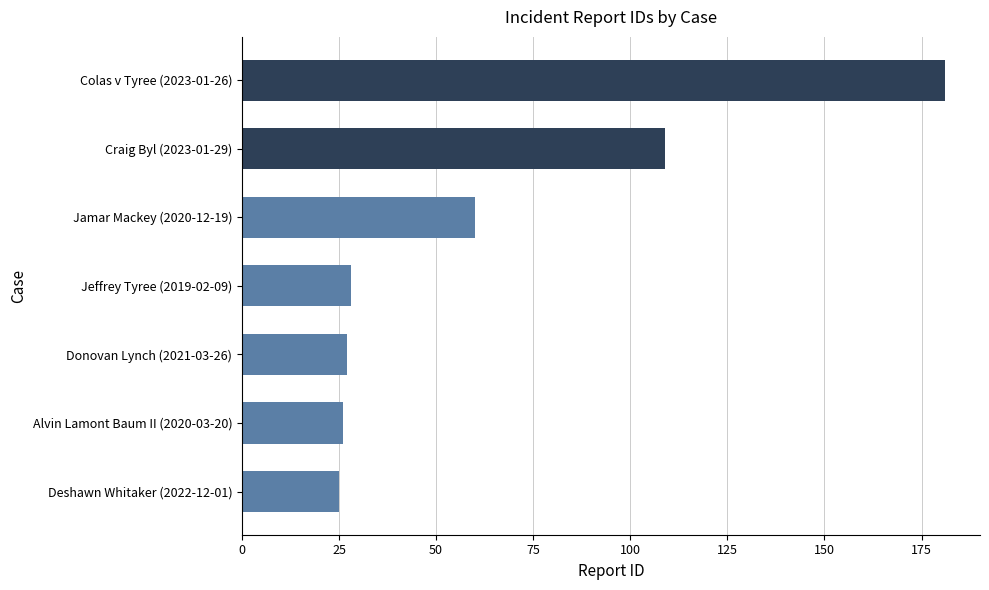

What is the difference between the maximum and minimum values?

156